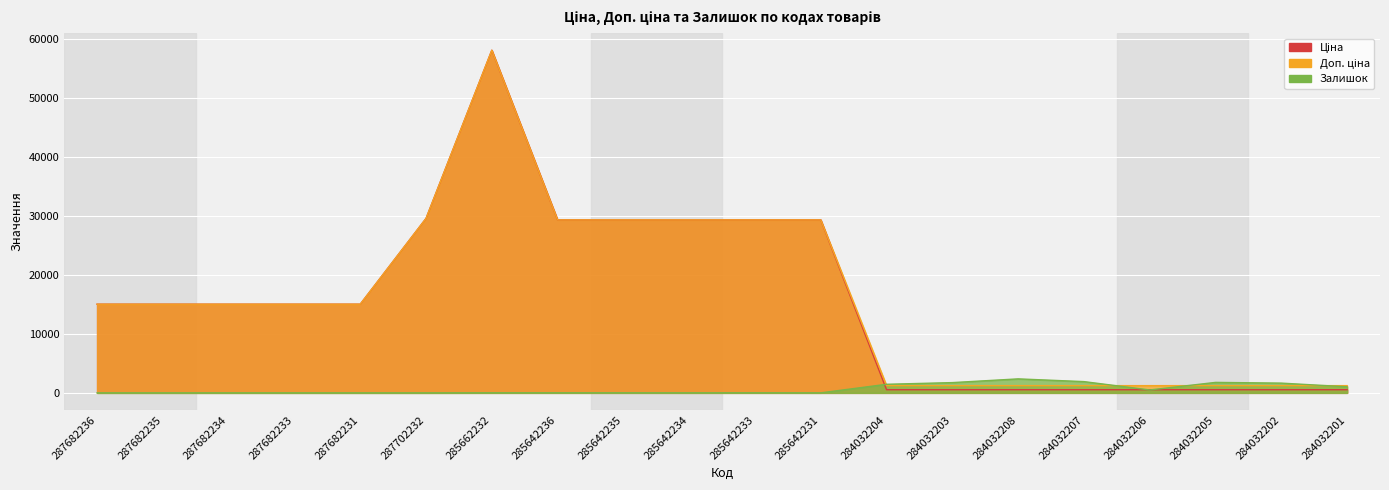

Reading right to left, extract all data points from this chart.

Ціна: 535.4	535.4	535.4	535.4	535.4	535.4	535.4	535.4	29294.9	29294.9	29294.9	29294.9	29294.9	58037.0	29548.9	15019.2	15019.2	15019.2	15019.2	15019.2
Доп. ціна: 1227.2	1227.2	1227.2	1227.2	1227.2	1227.2	1227.2	1227.2	29294.9	29294.9	29294.9	29294.9	29294.9	58037.0	29548.9	15019.2	15019.2	15019.2	15019.2	15019.2
Залишок: 1029.0	1653.0	1775.0	493.0	1908.0	2371.0	1740.0	1455.0	5.0	14.0	8.0	12.0	12.0	13.0	0.0	0.0	0.0	0.0	0.0	0.0